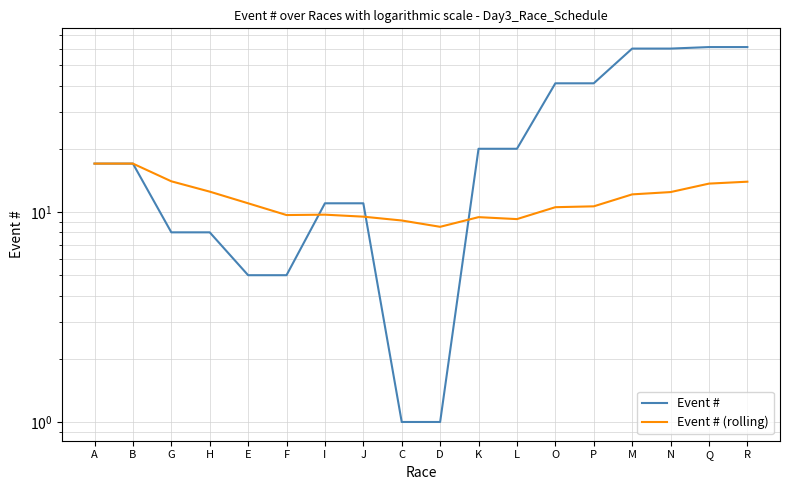

How many distinct data groups are displayed?

2